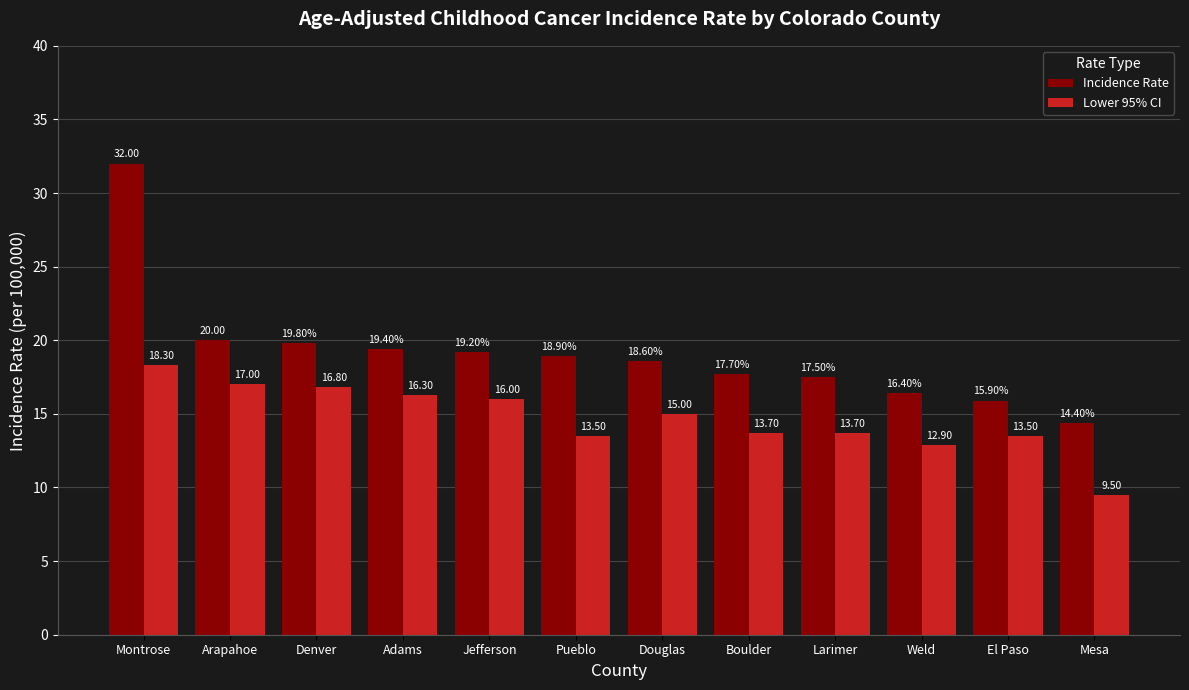

What are all the series names shown in the legend?

Incidence Rate, Lower 95% CI